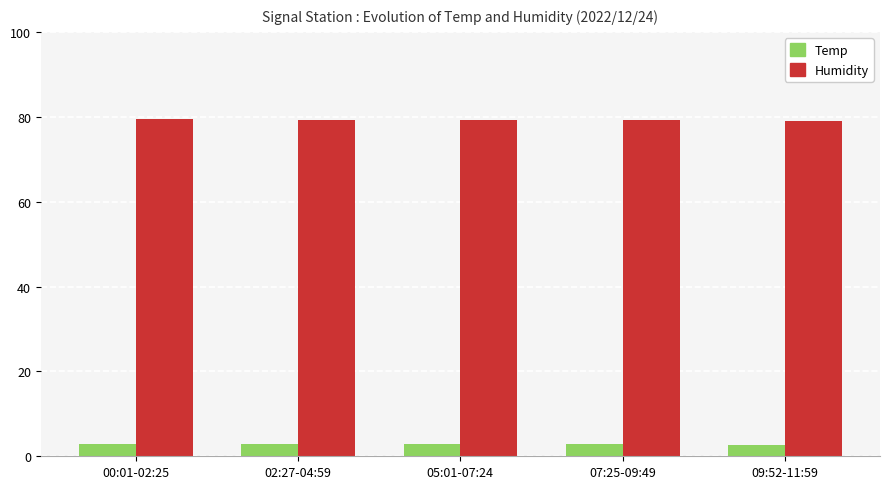

Rank the series at 07:25-09:49 from highest to lowest value.

Humidity, Temp